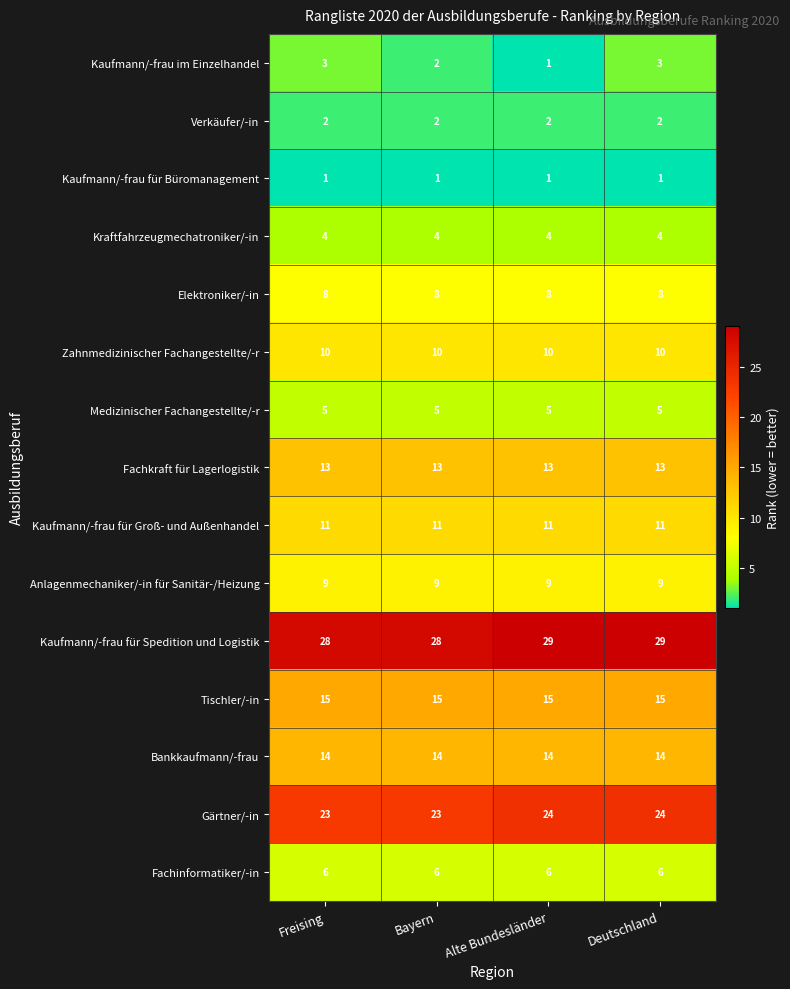

What is the sum of all Fachinformatiker/-in values?

24